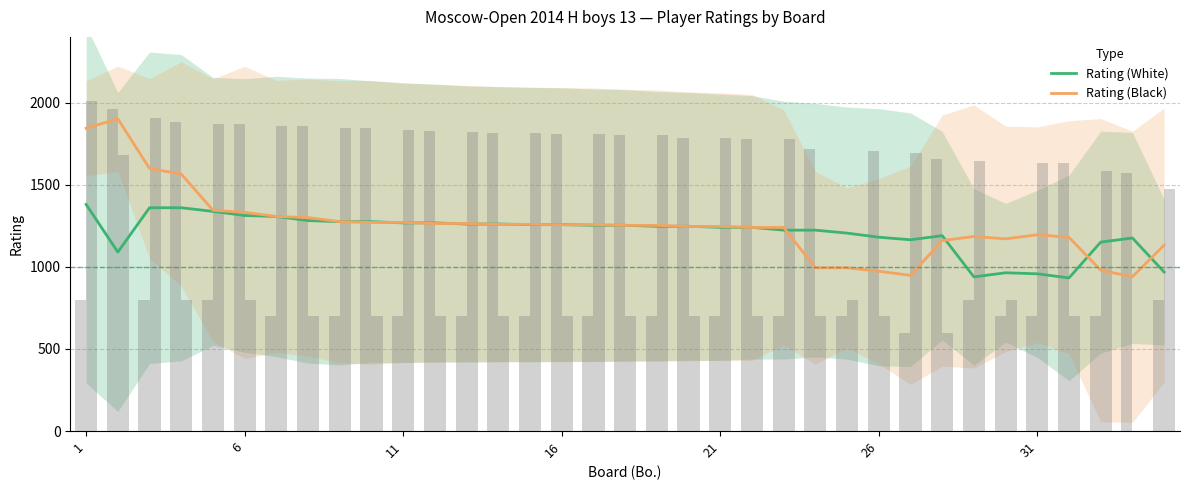

Which label corresponds to the smallest value in the chart?

31